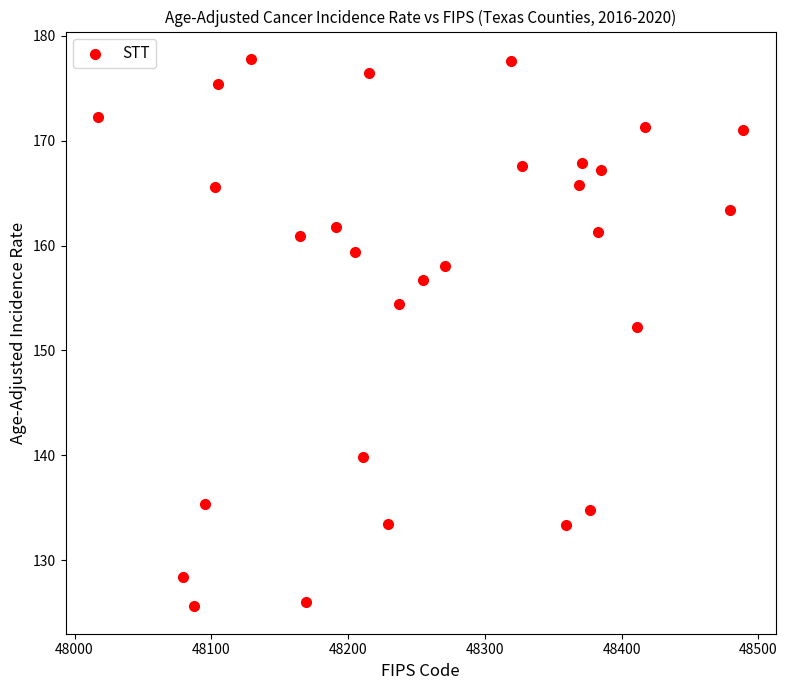

What Y value in the scatter plot is closest to 151?

152.2